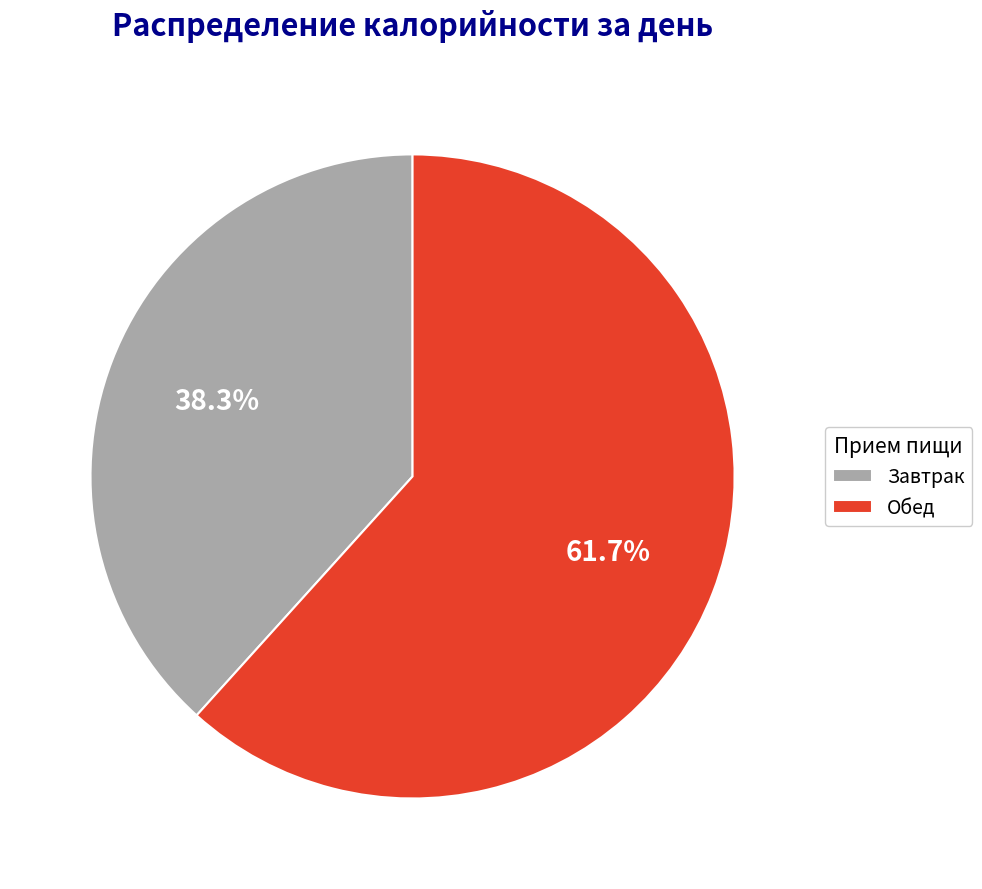

Approximately how many times larger is the value at Обед compared to Завтрак?

1.6